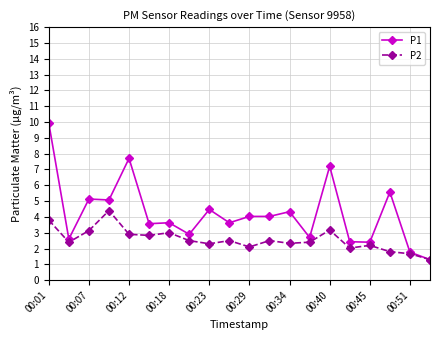

List the series in order of their overall mean, lowest first.

P2, P1